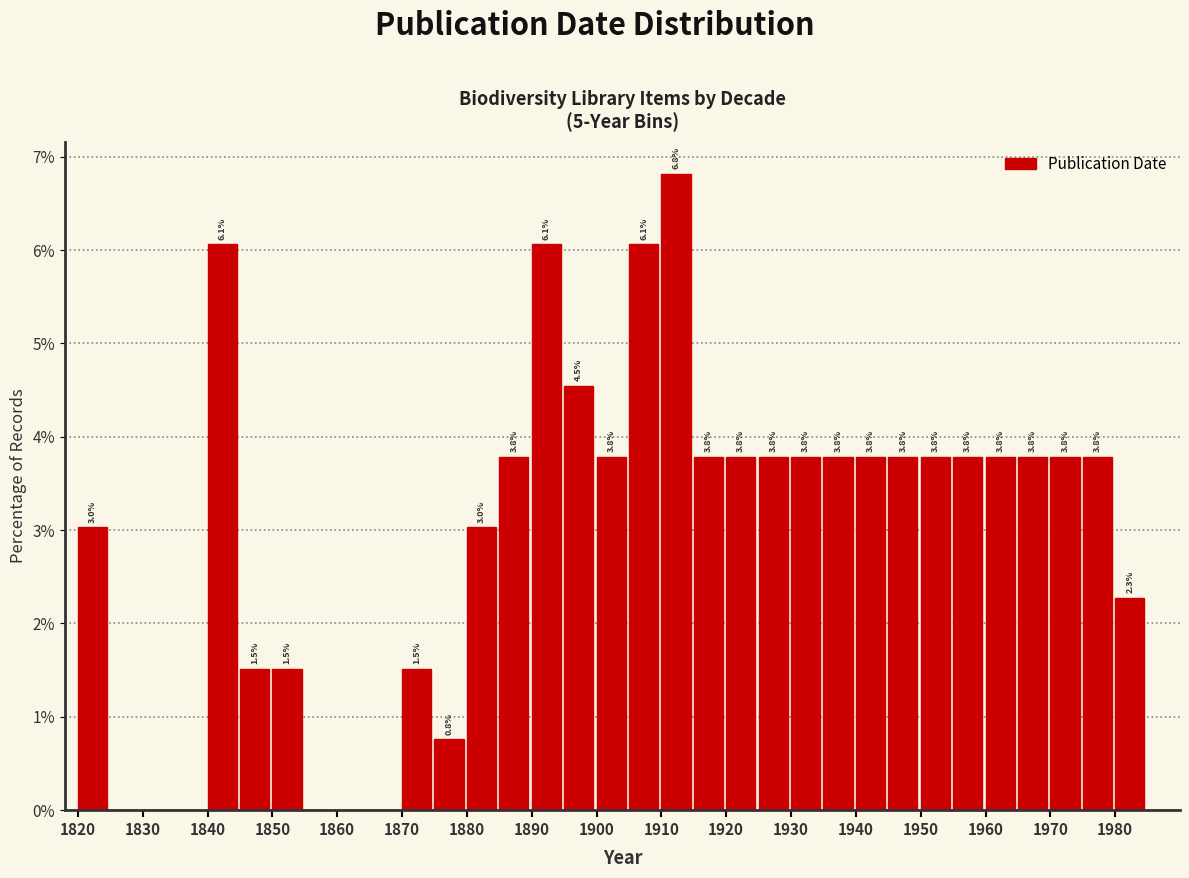

Which range on the x-axis has the tallest bar?

1910 to 1915